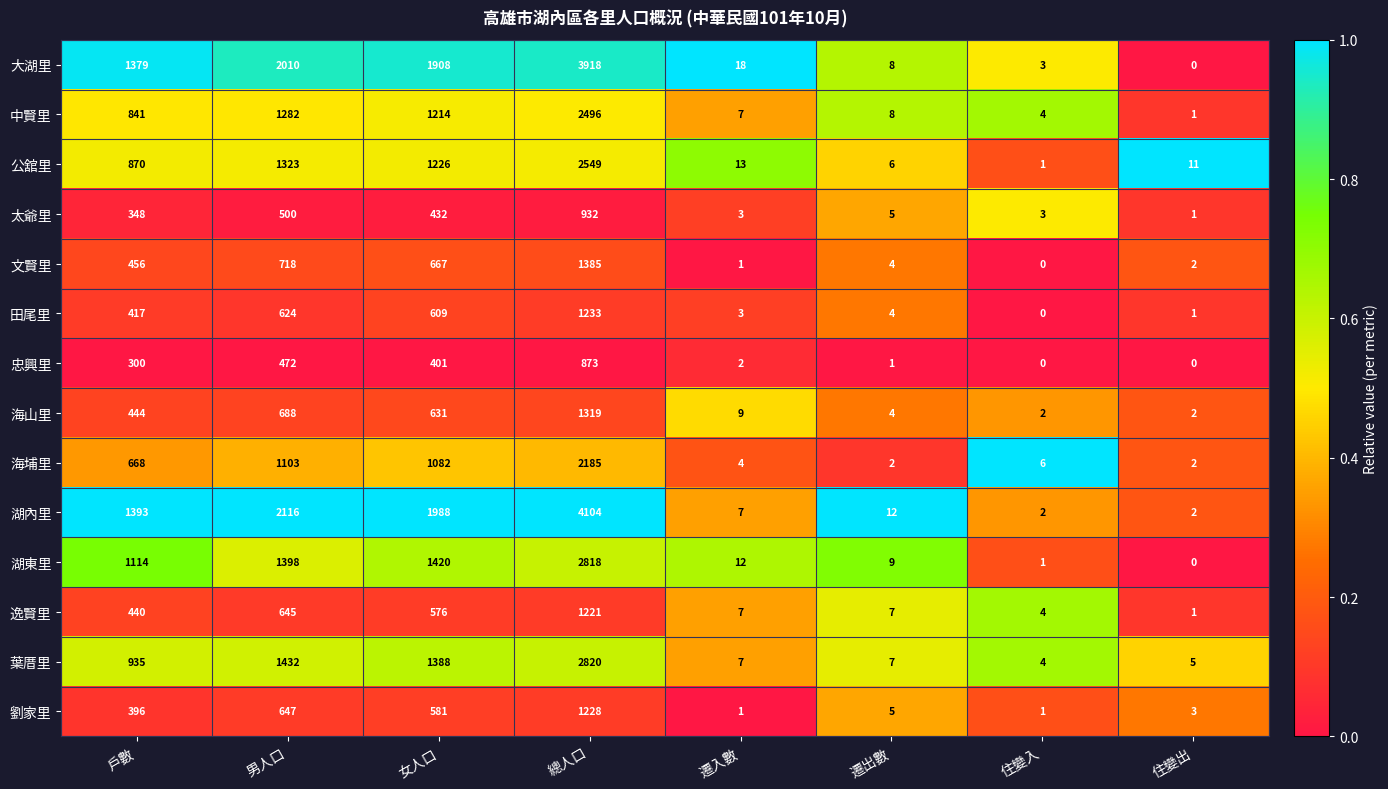

What is the greatest value displayed?

4104